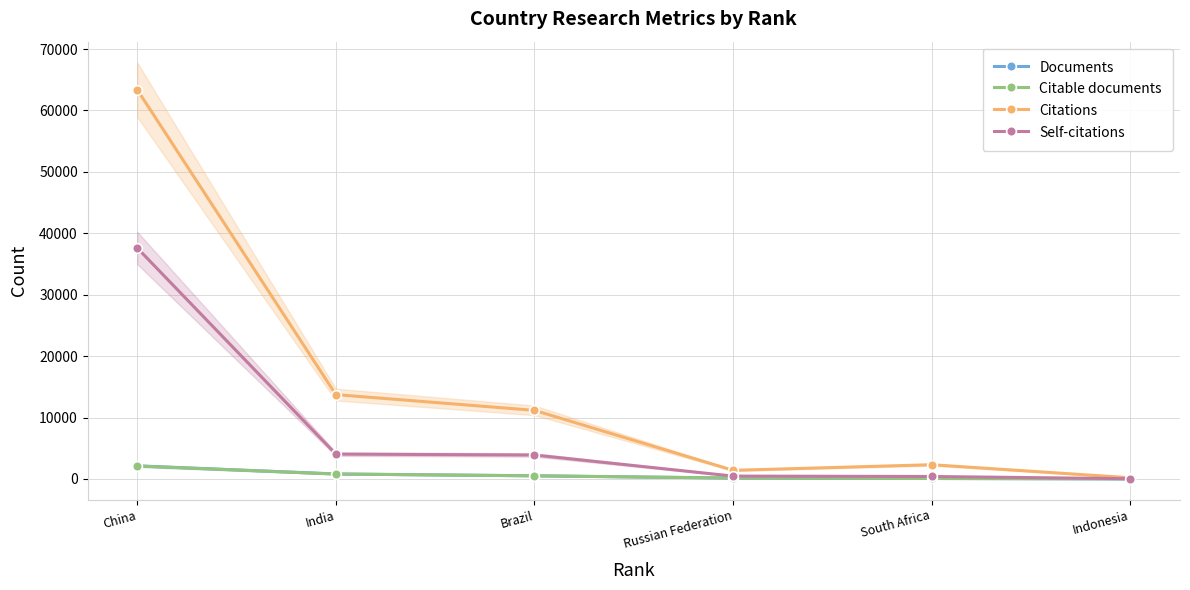

Reading left to right, transcribe all the data shown in this chart.

Documents: China=2135	India=815	Brazil=518	Russian Federation=149	South Africa=80	Indonesia=12
Citable documents: China=2115	India=802	Brazil=512	Russian Federation=146	South Africa=78	Indonesia=12
Citations: China=63371	India=13732	Brazil=11171	Russian Federation=1404	South Africa=2319	Indonesia=195
Self-citations: China=37612	India=4047	Brazil=3902	Russian Federation=467	South Africa=406	Indonesia=39